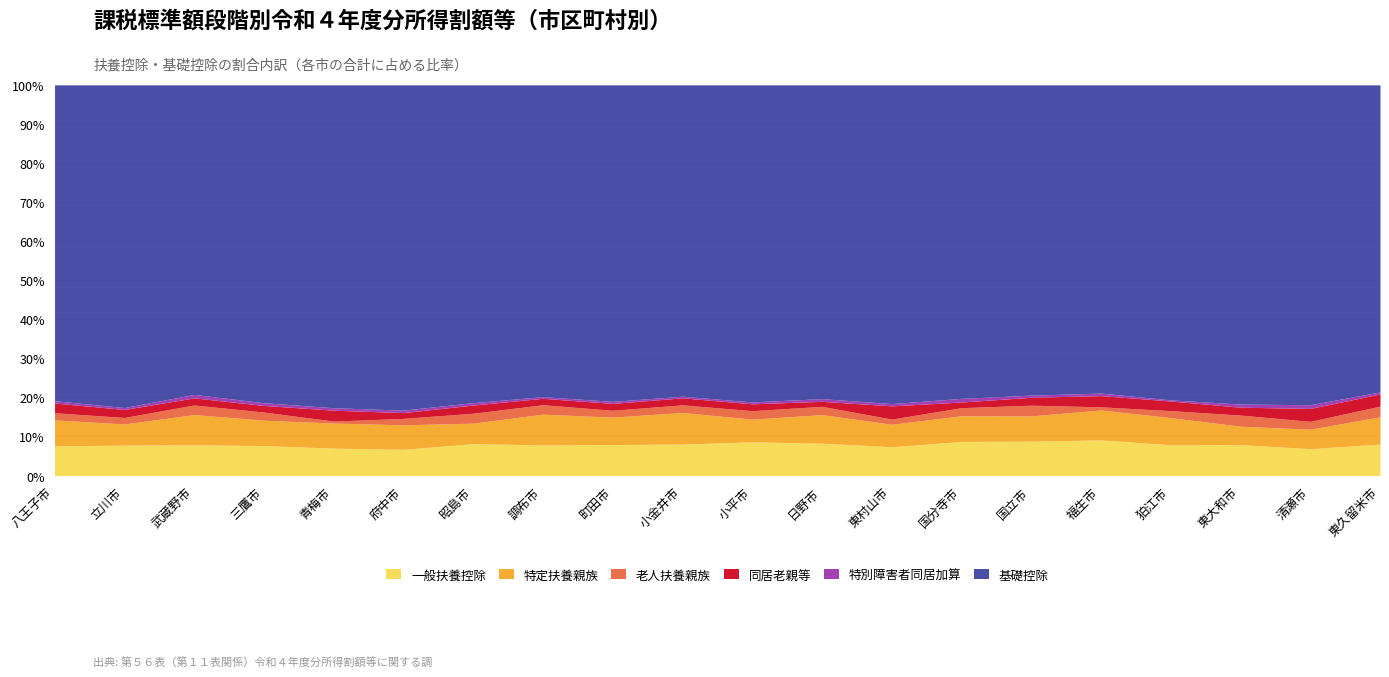

True or false: 特定扶養親族 has more than 0 interior local peaks.

True